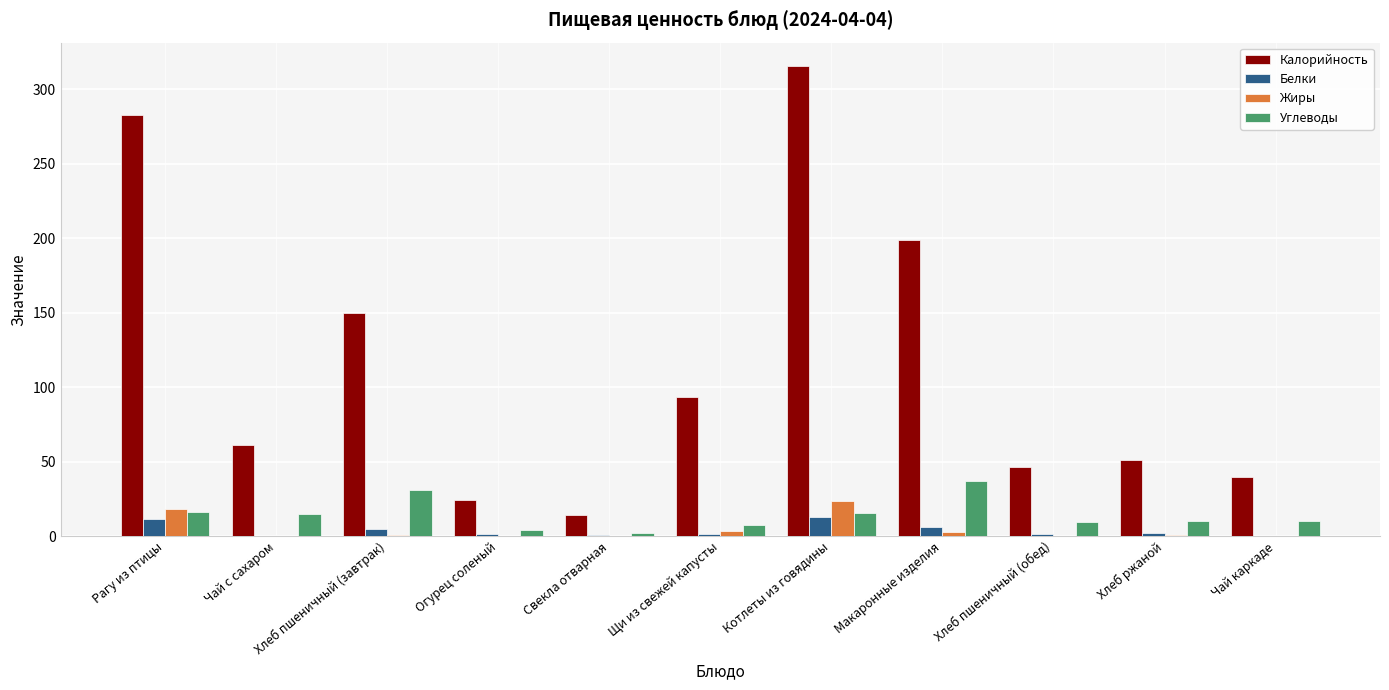

How many data points does each series have?

11